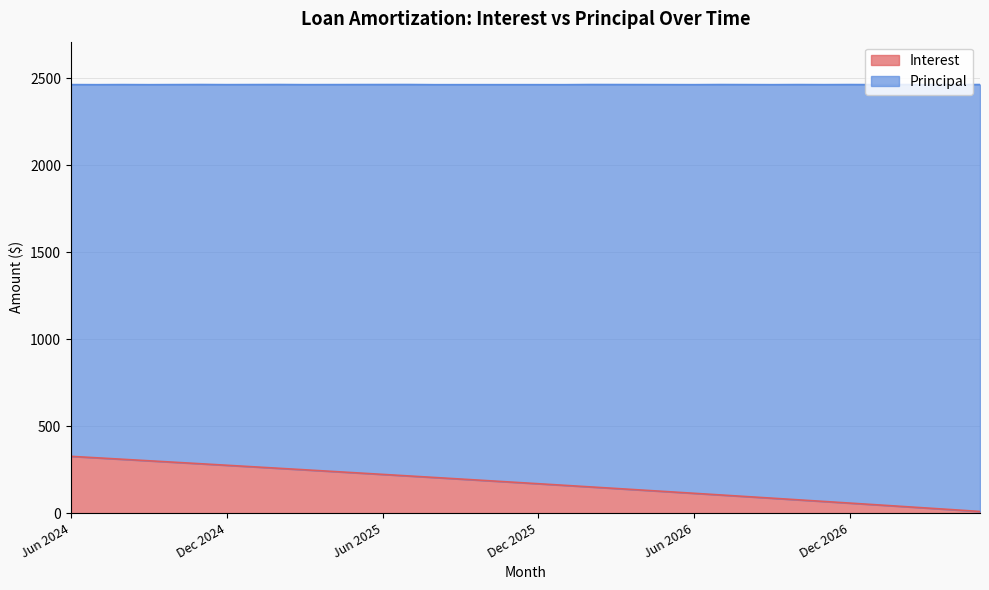

What is the difference between the second highest and minimum values?

308.3